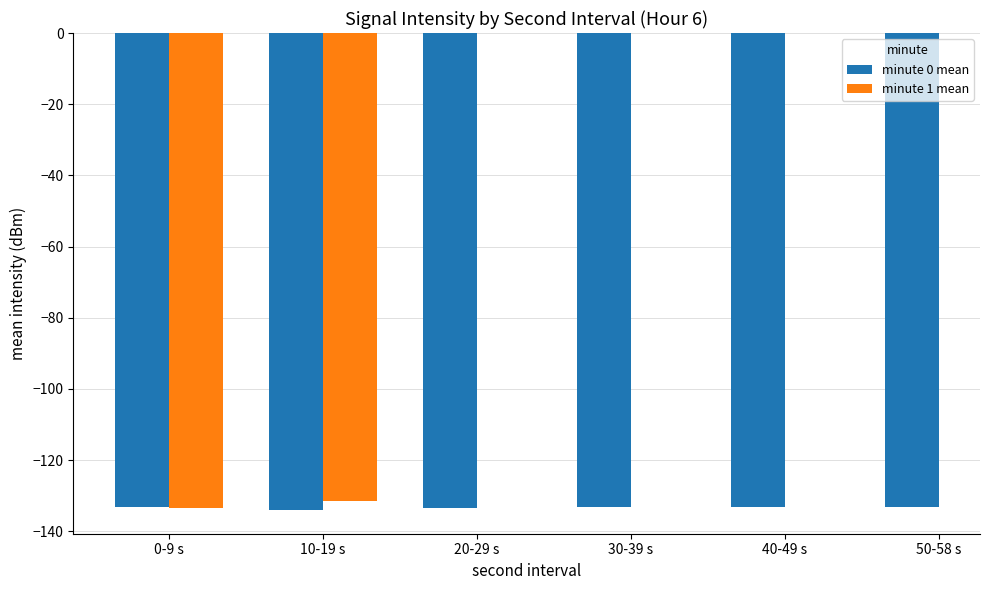

Is it true that minute 0 mean equals -133.1 at 0-9 s?

True